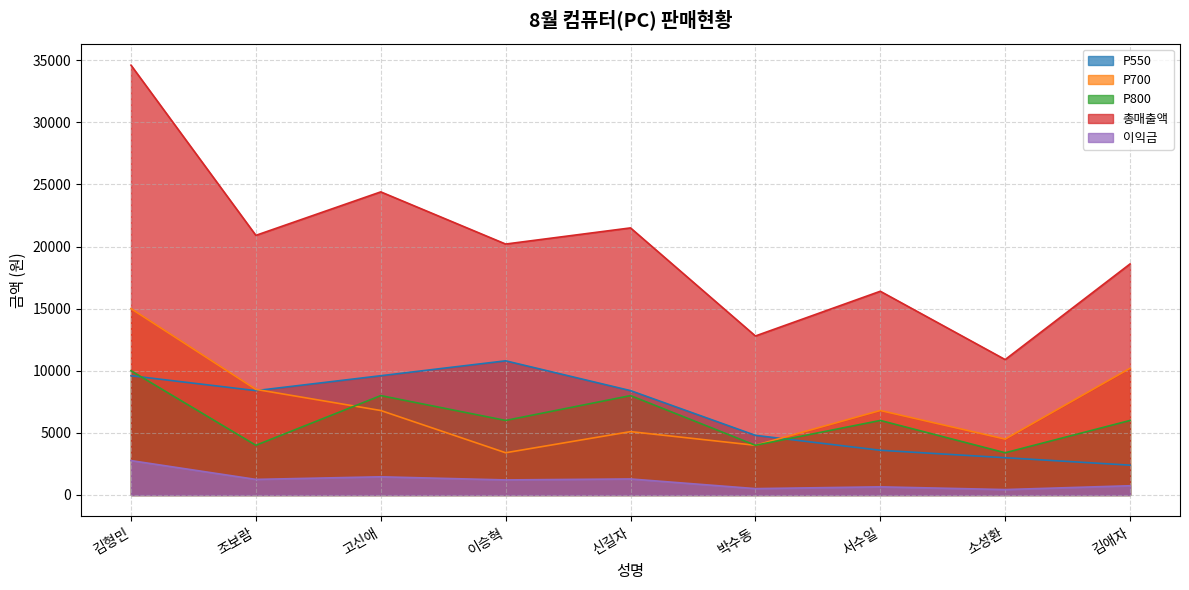

Reading right to left, extract all data points from this chart.

P550: 2400	3000	3600	4800	8400	10800	9600	8400	9600
P700: 10200	4500	6800	4000	5100	3400	6800	8500	15000
P800: 6000	3400	6000	4000	8000	6000	8000	4000	10000
총매출액: 18600	10900	16400	12800	21500	20200	24400	20900	34600
이익금: 744	436	656	512	1290	1212	1464	1254	2768